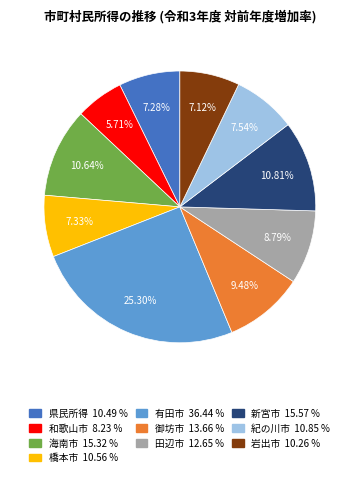

What percentage is the 県民所得 slice, to the nearest percent?

7%